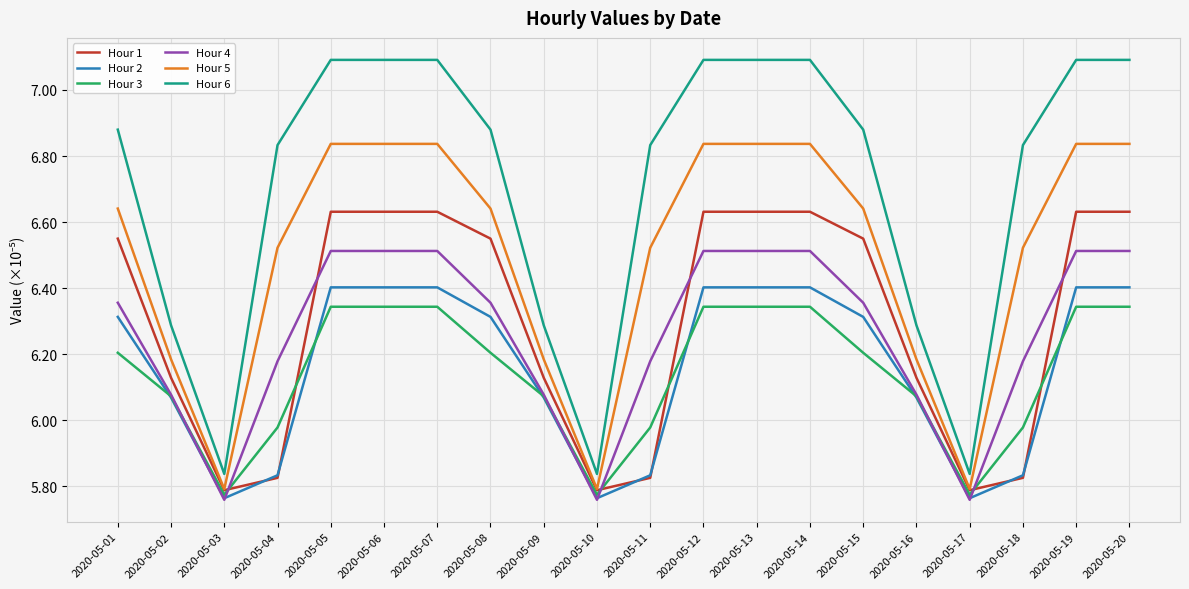

True or false: Hour 1 and Hour 6 cross at least once.

False